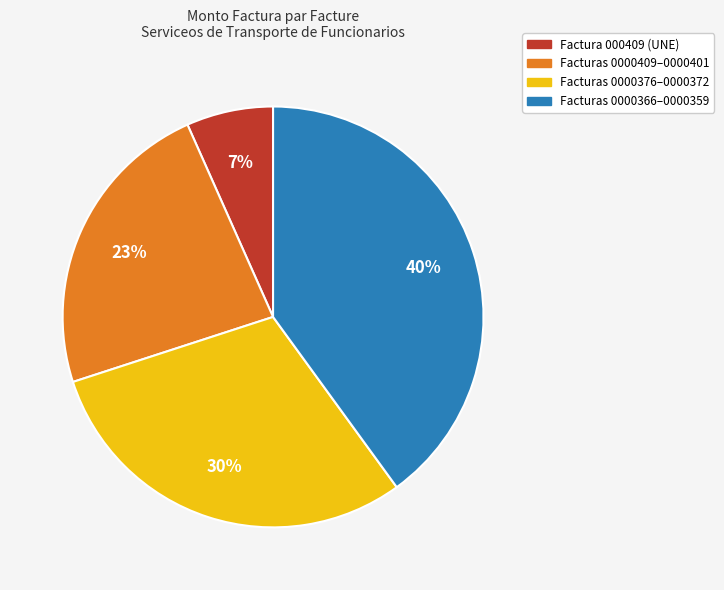

Does any single category account for the majority?

No